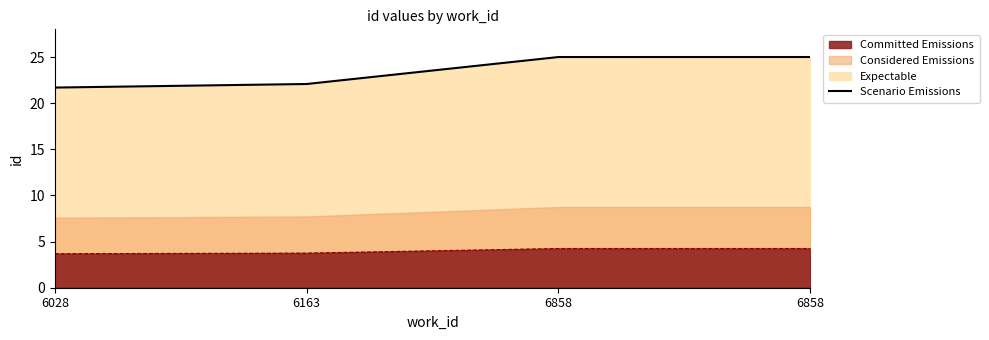

True or false: there are more than 2 points higher than both neighbors.

False